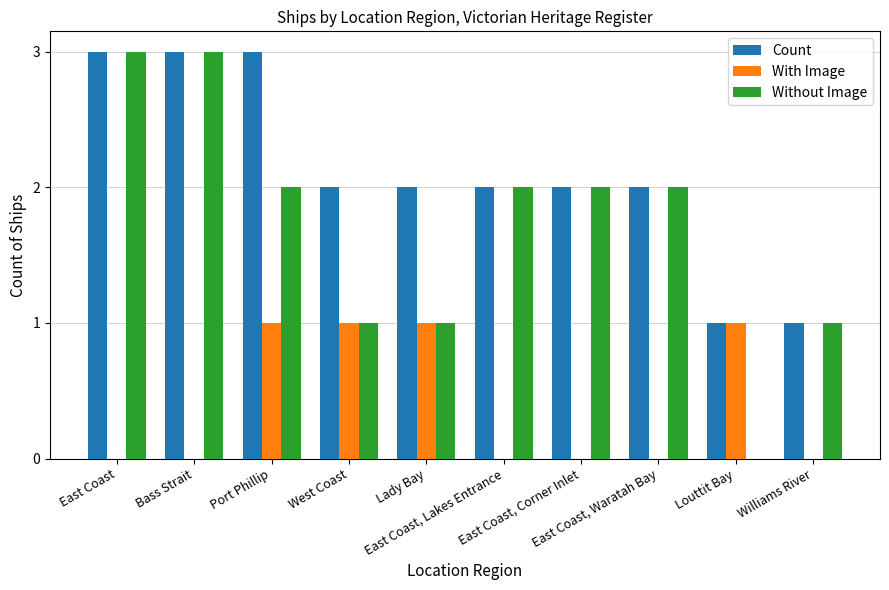

What is the approximate value of Count at Louttit Bay?

1